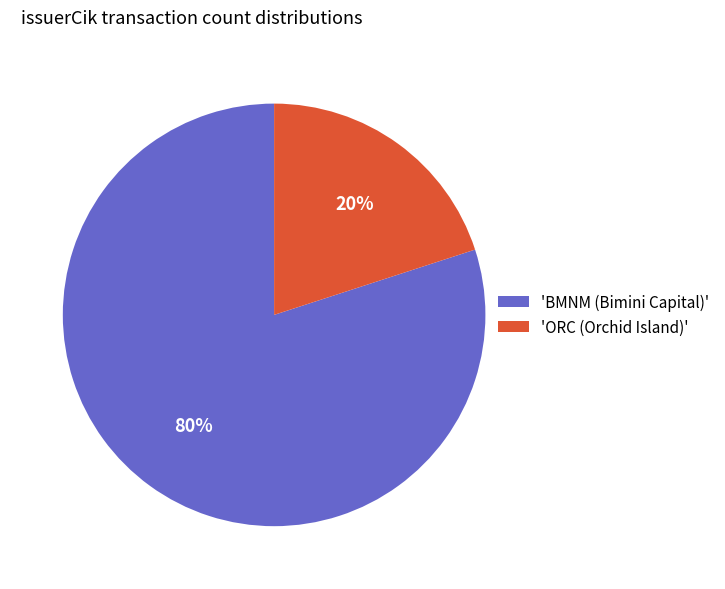

Rank the categories by value from highest to lowest.

'BMNM (Bimini Capital)', 'ORC (Orchid Island)'